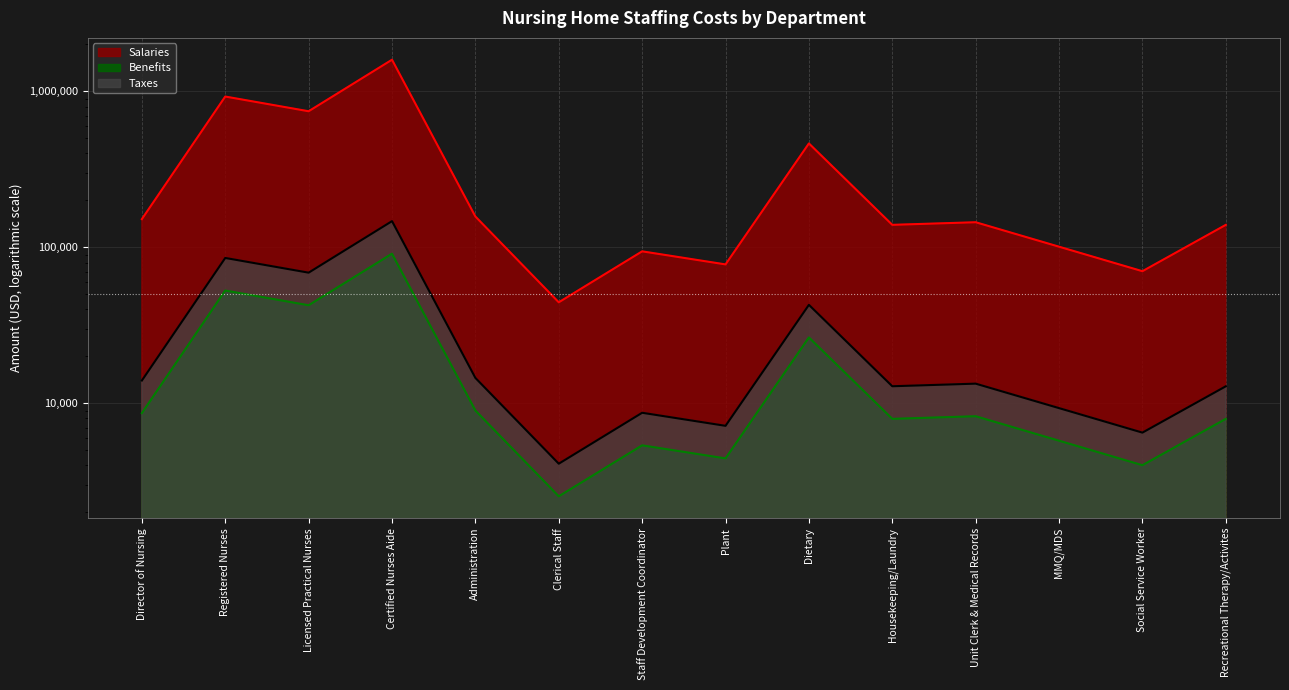

The value of Salaries at Administration is 95709. True or false?

False